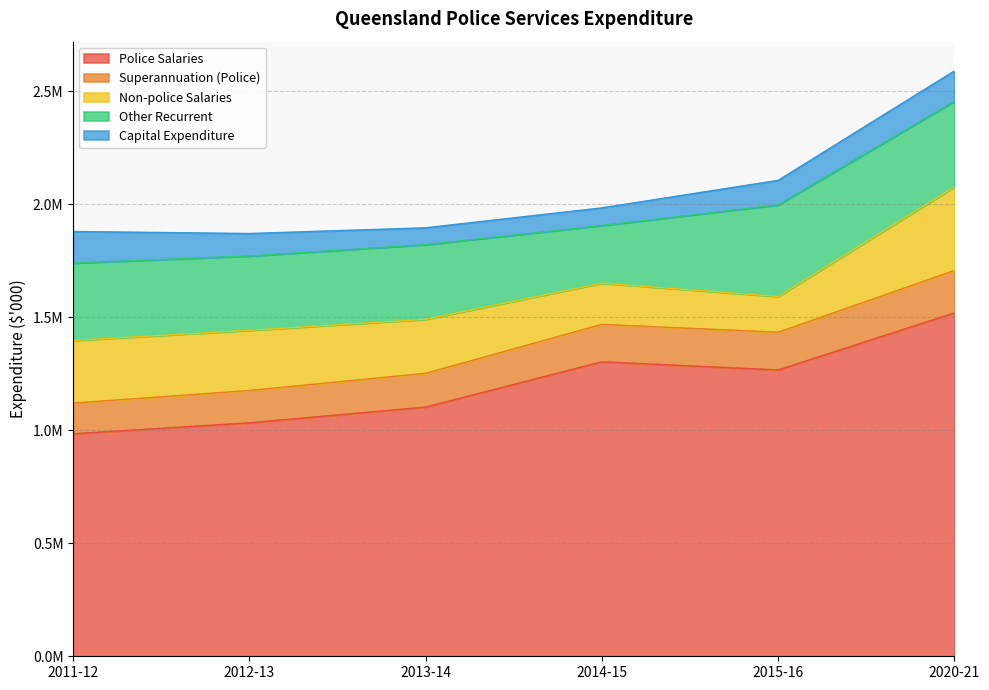

The value of Police Salaries at 2020-21 is 1519056.0. True or false?

True